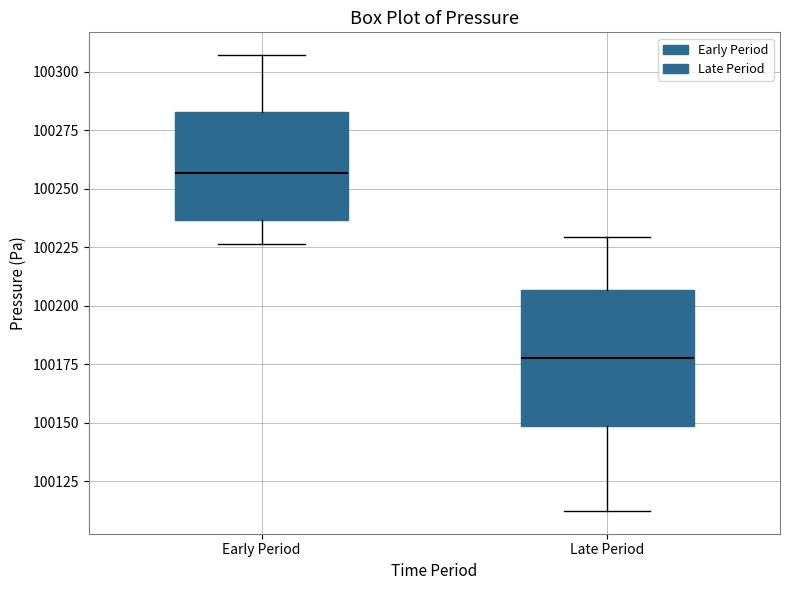

Reading left to right, transcribe this box plot: for each box, give where its median line is, the range the box spans, and where its two whiskers end, as read against the y-axis. The values are not printed on the chart, so give them approximately, as read against the axis.

Early Period: median 100255, box 100235 to 100285, whiskers 100225 to 100305
Late Period: median 100180, box 100150 to 100205, whiskers 100110 to 100230